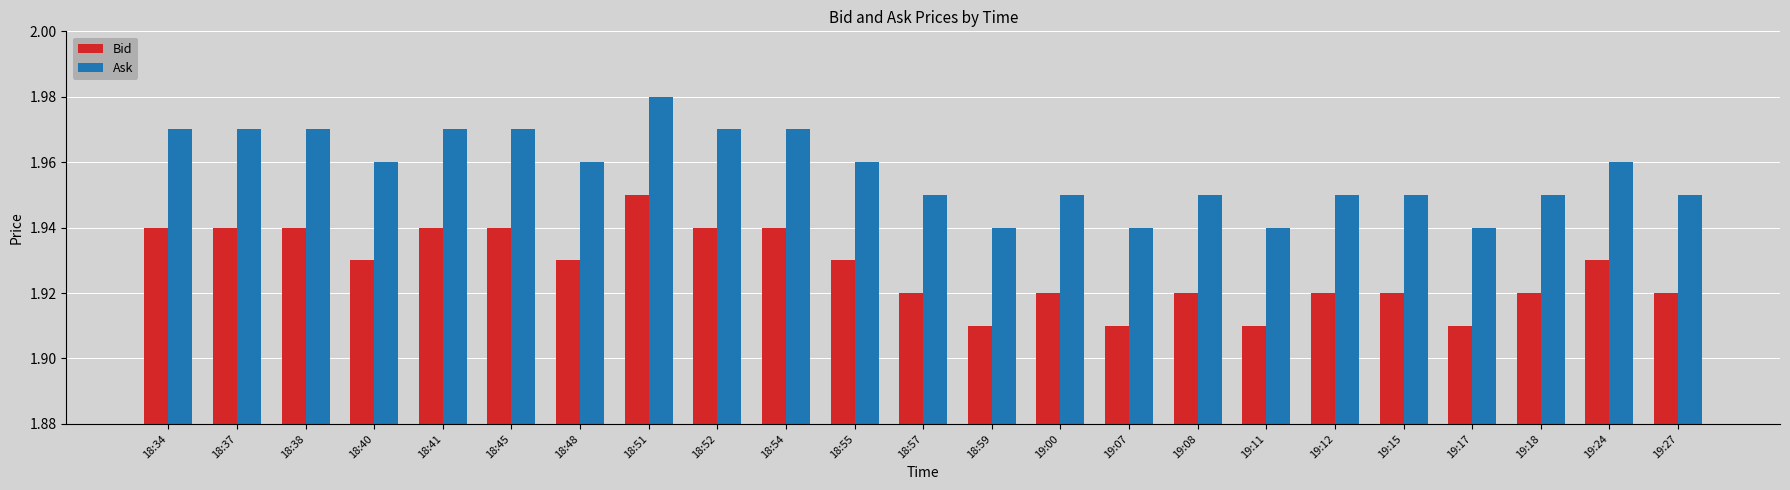

Rank the series by their average value, from highest to lowest.

Ask, Bid